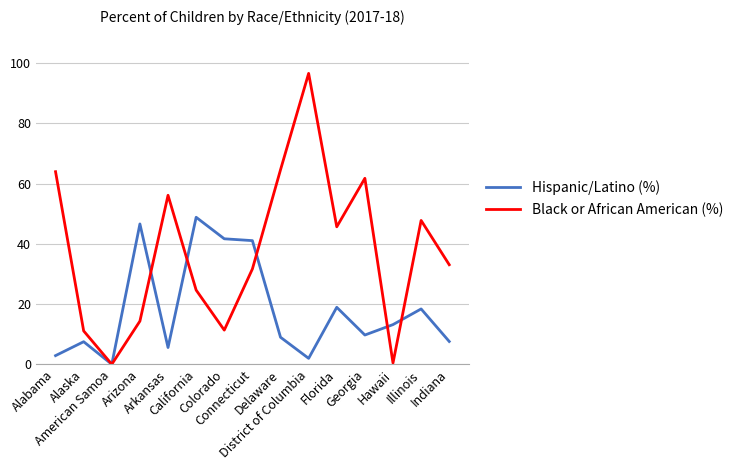

Rank the series by their average value, from highest to lowest.

Black or African American (%), Hispanic/Latino (%)